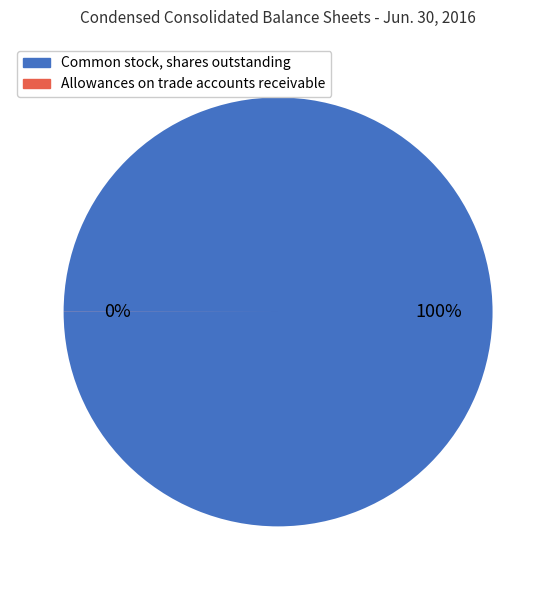

What is the change in value from Common stock, shares outstanding to Allowances on trade accounts receivable?

-110829317